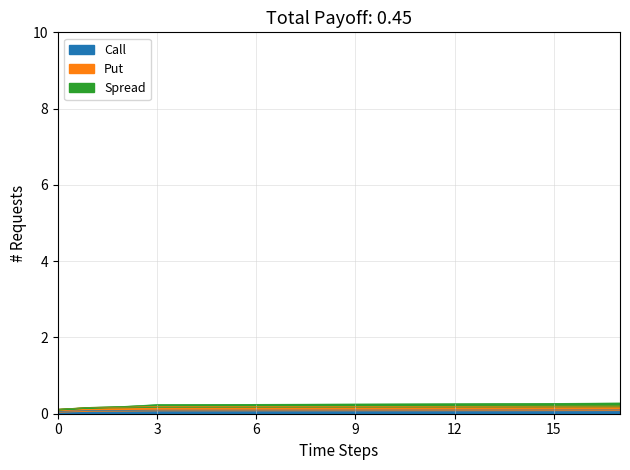

Does the chart have visible grid lines?

Yes